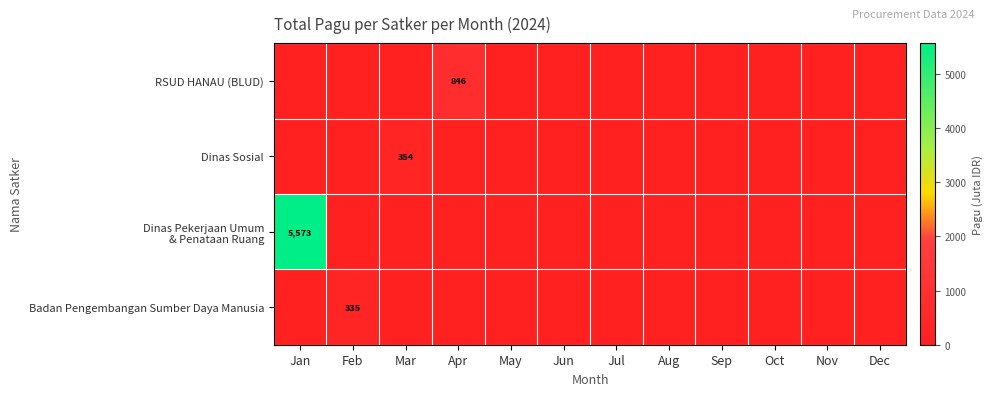

Is it true that Badan Pengembangan Sumber Daya Manusia equals 335 at Feb?

True